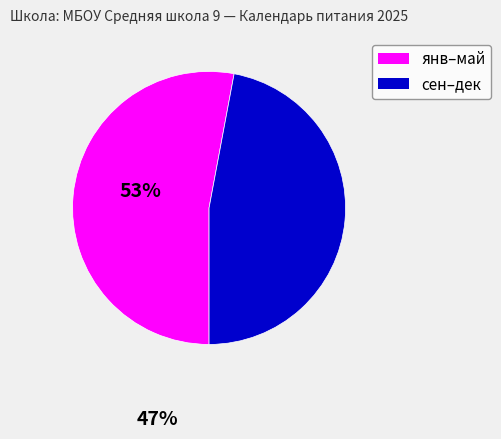

Is there any slice that represents more than half of the pie?

Yes